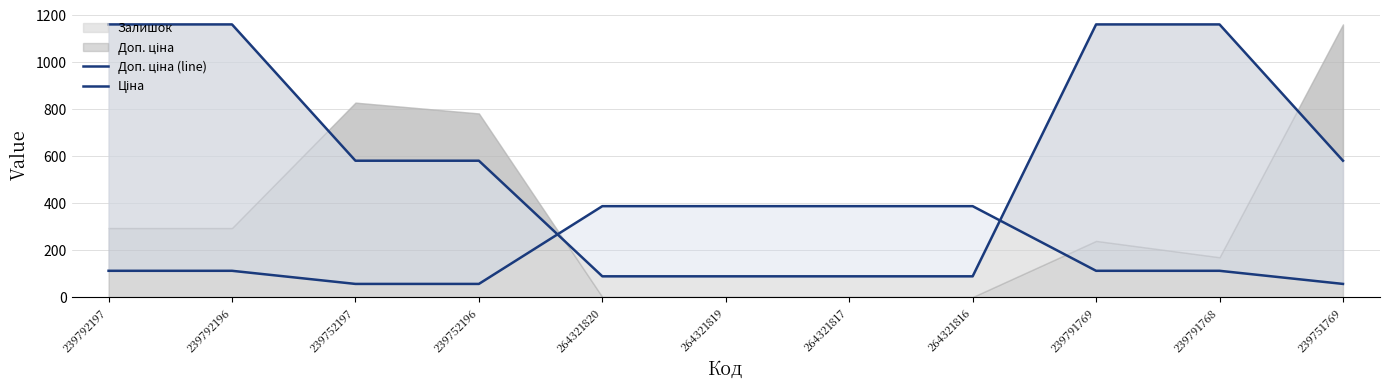

Which series has the widest spread of values?

Доп. ціна (line)